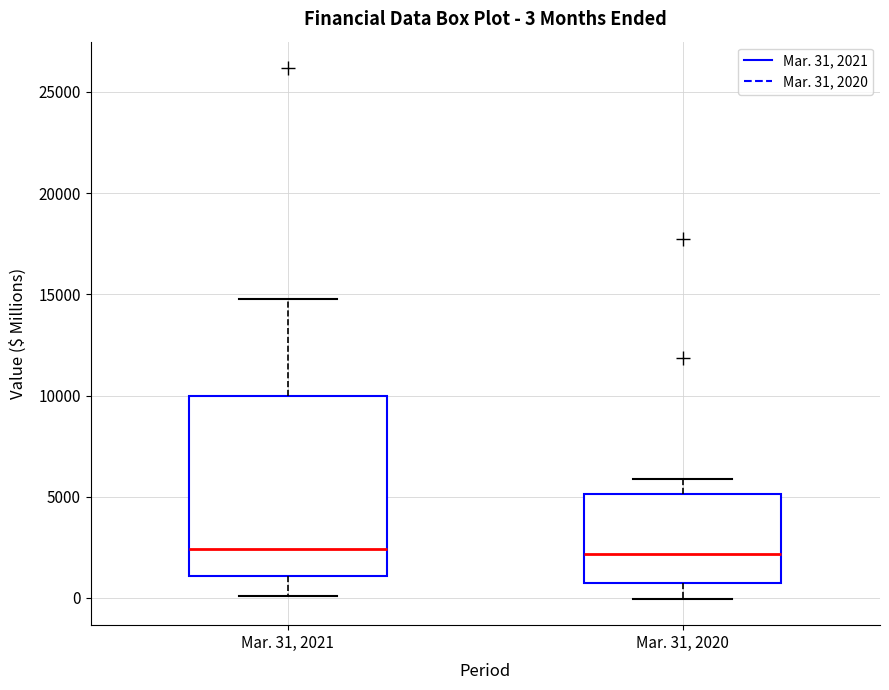

Comparing the boxes themselves (not the whiskers), which one is the tallest?

Mar. 31, 2021